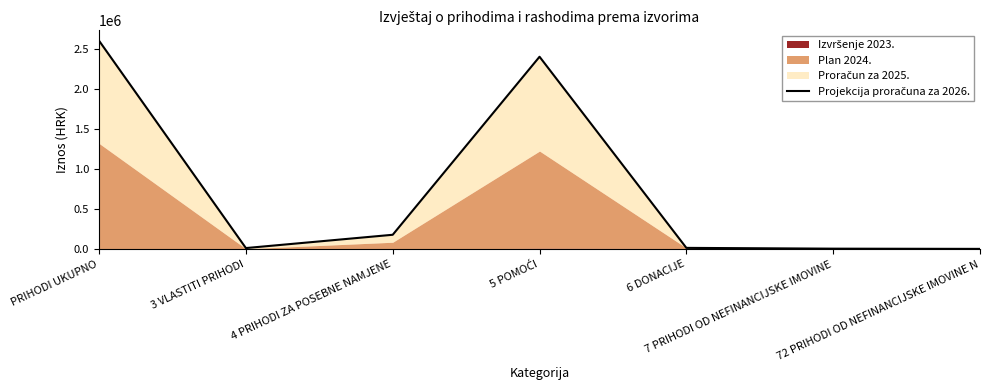

True or false: the data shows 3940115.7 at 5 POMOĆI.

False